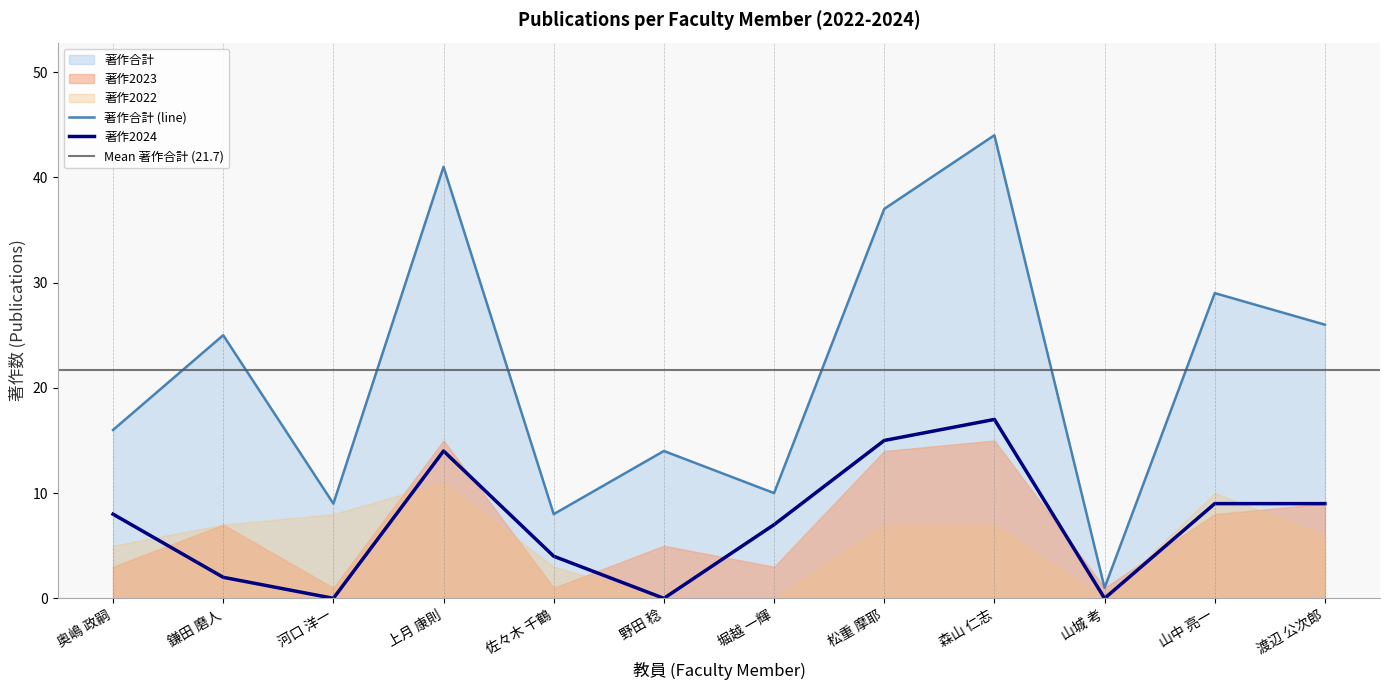

What is the sum of all 著作合計 values?

260